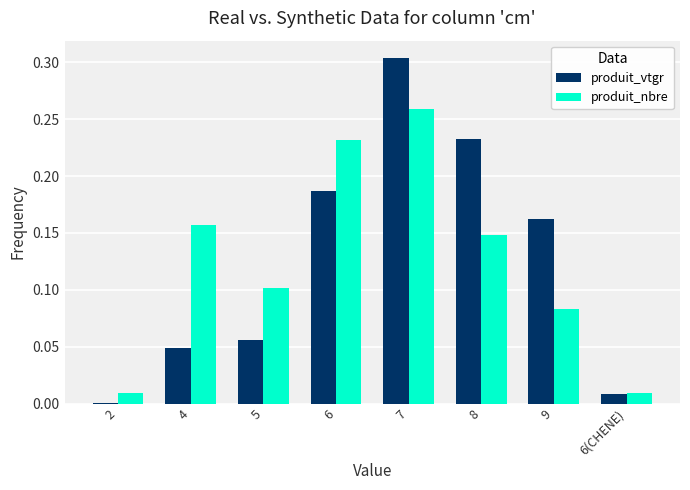

Is it true that produit_vtgr equals 0.0 at 4?

True